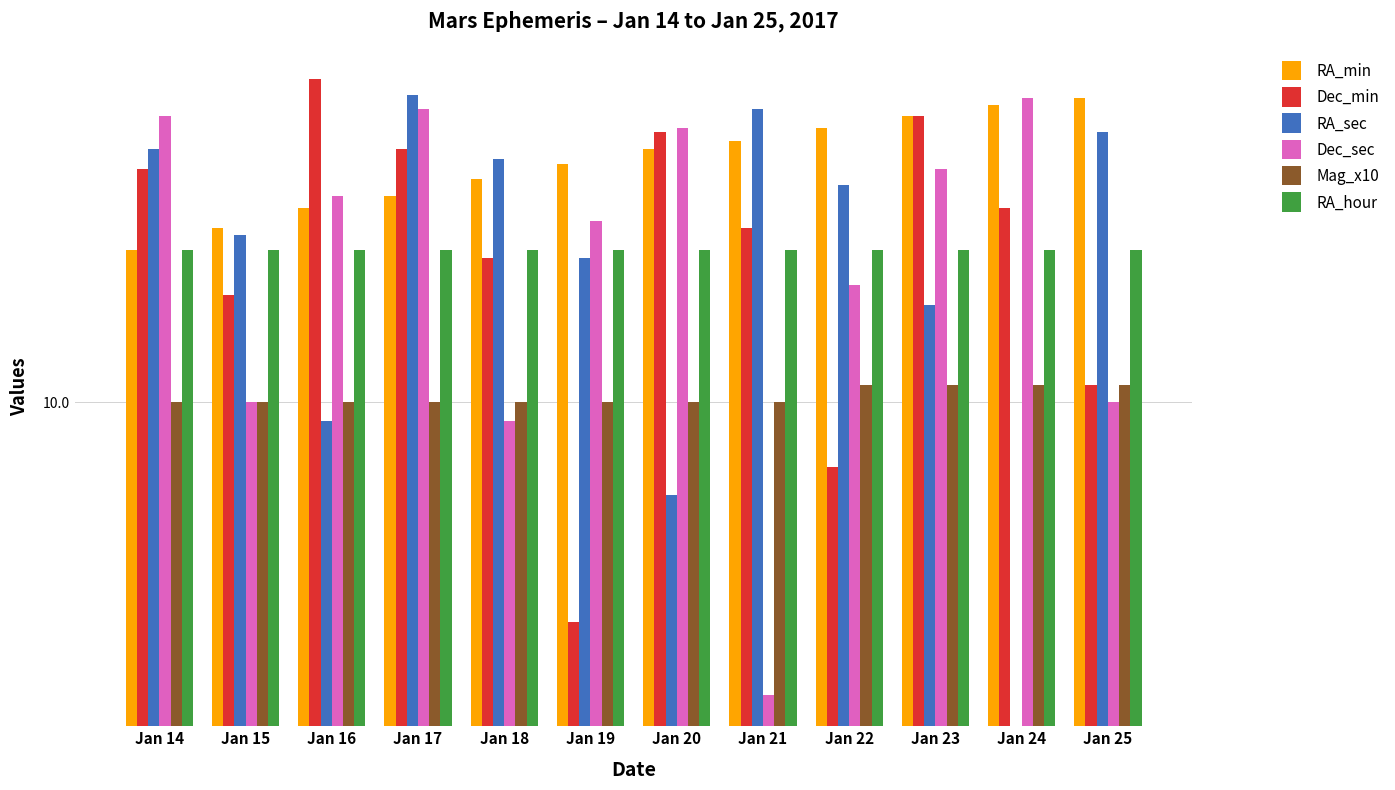

List the series in order of their peak value, lowest first.

Mag_x10, RA_hour, RA_min, Dec_sec, RA_sec, Dec_min